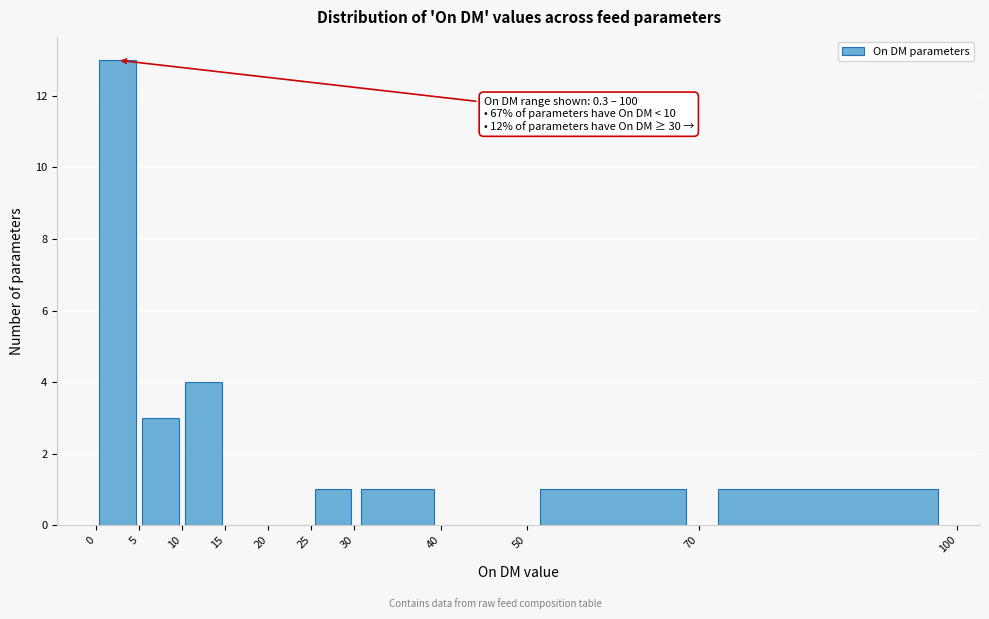

Over which range of the x-axis is the bar tallest?

0 to 5